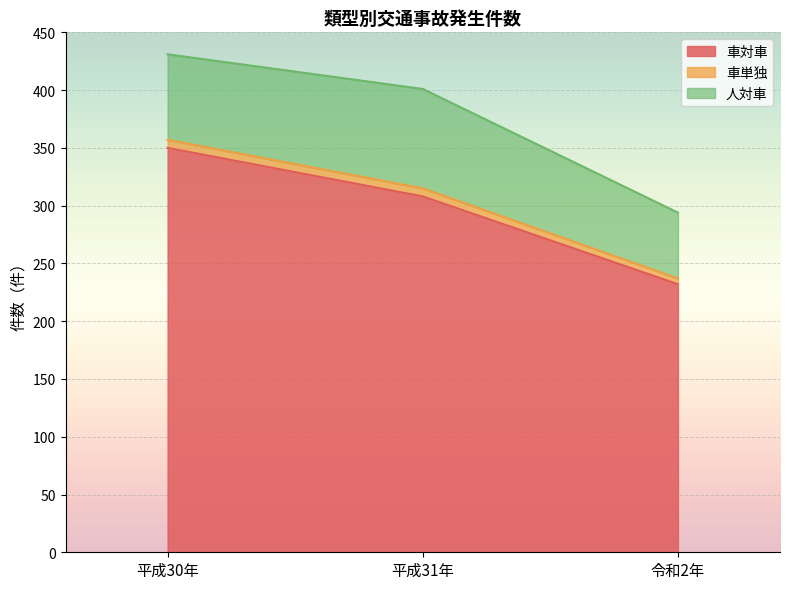

At 平成30年, list the series in order from largest to smallest.

車対車, 人対車, 車単独